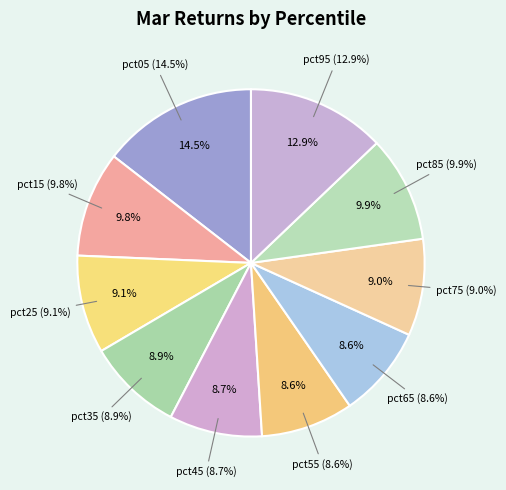

True or false: pct85 accounts for 20% of the total.

False